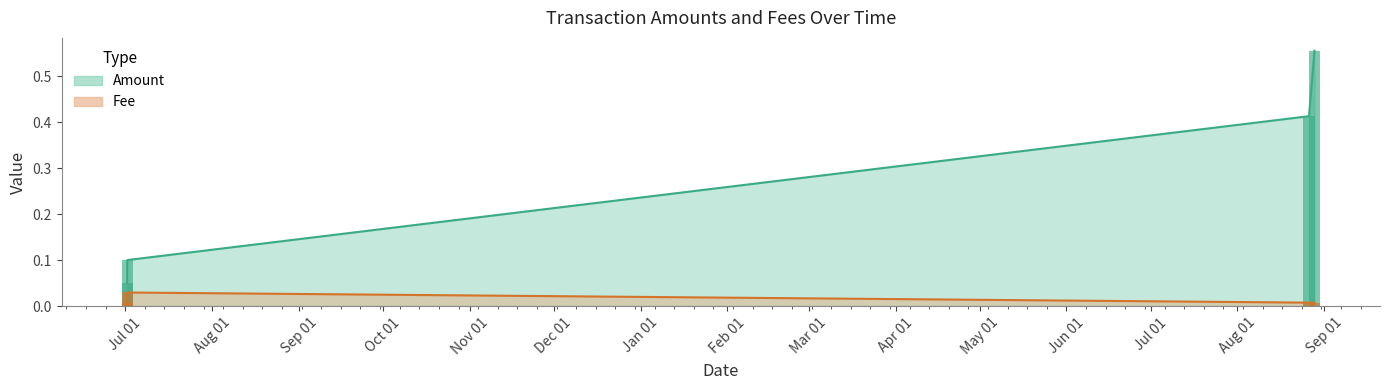

Between 2019-07-01 17:10:20 and 2020-08-26 13:33:11, which series saw the biggest shift?

Amount